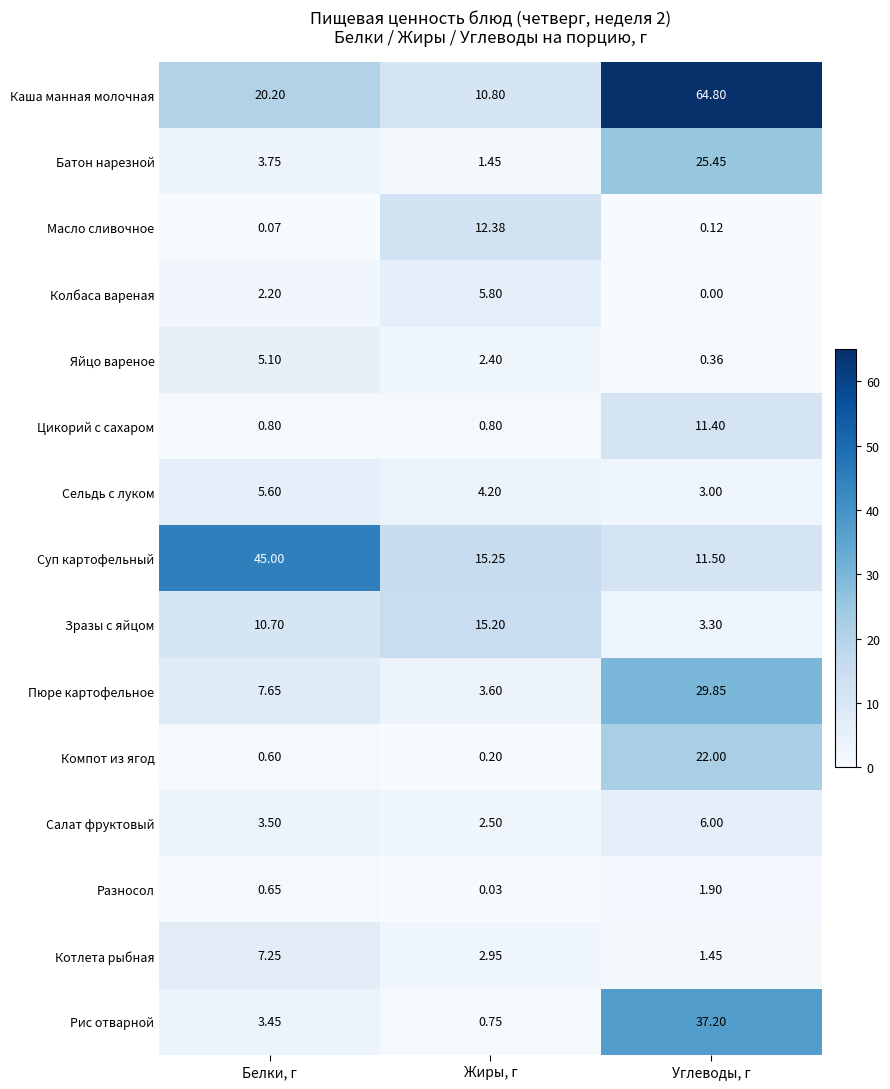

Is the value of Зразы с яйцом at Углеводы, г greater than the value of Рис отварной at Белки, г?

No